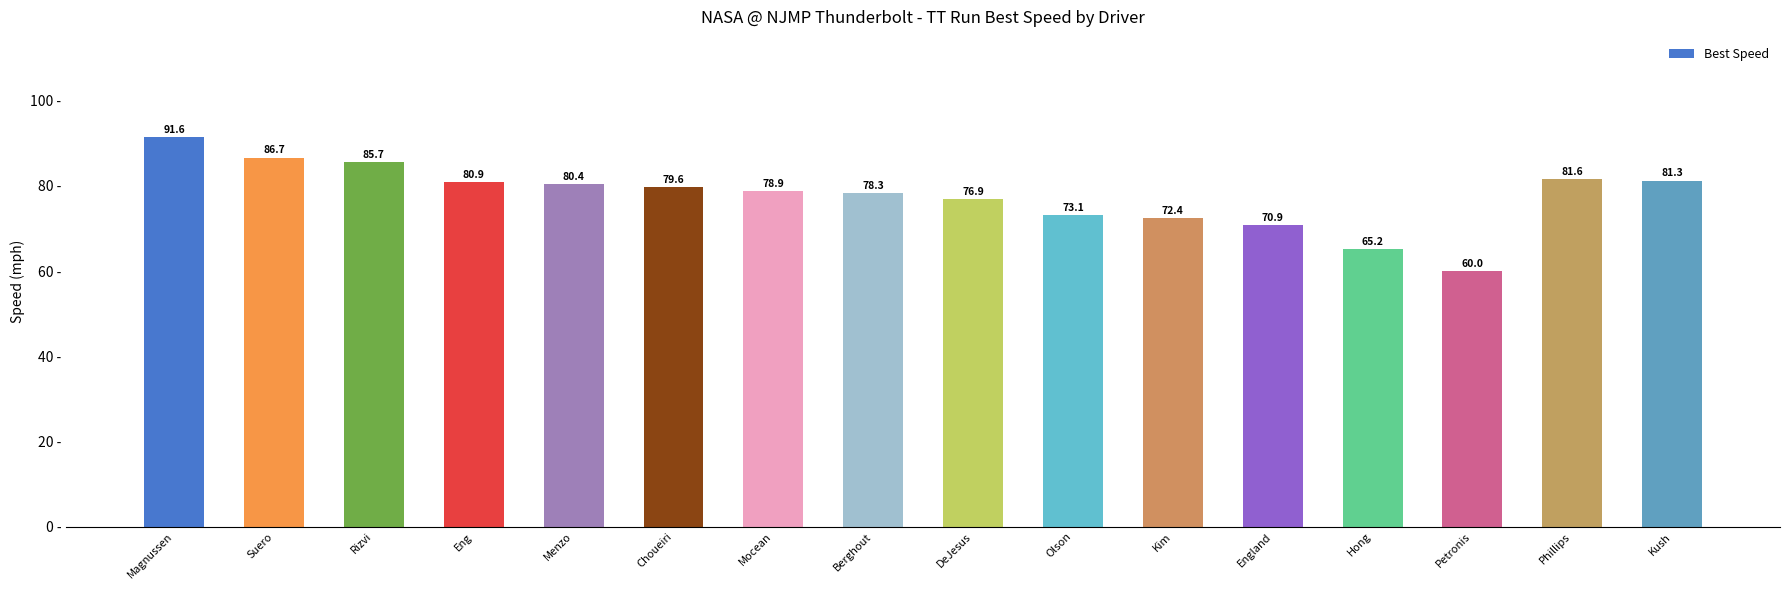

The value at DeJesus is 76.9. True or false?

True